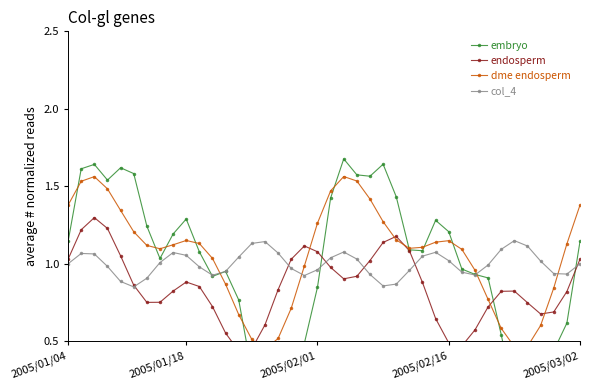

Which series has the largest total across all categories?

dme endosperm